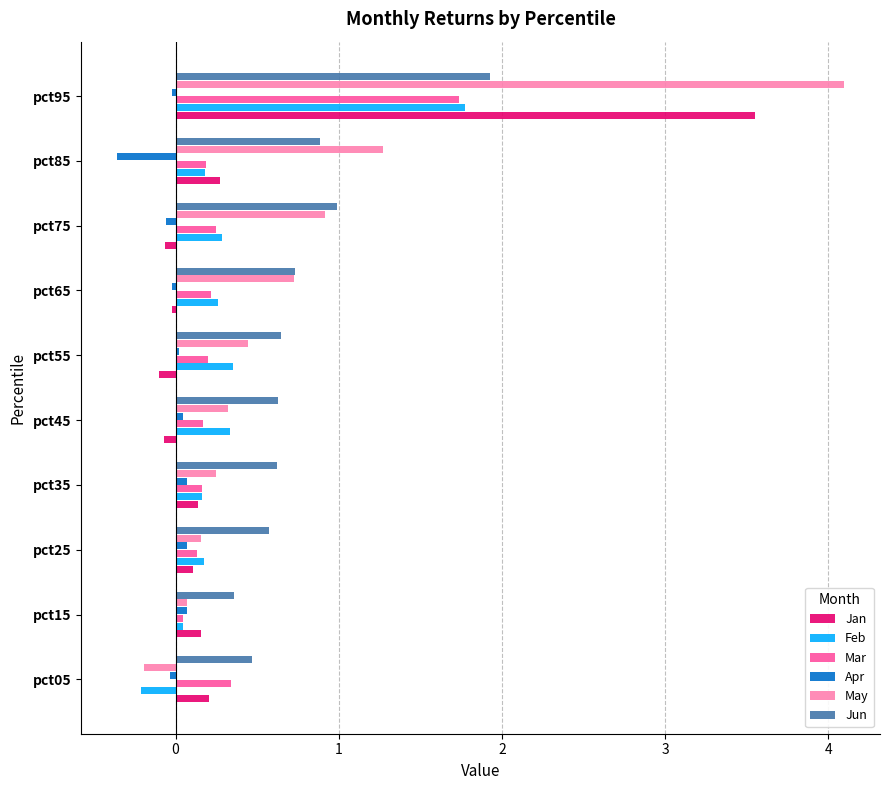

At which category is the sum across all series the highest?

pct95